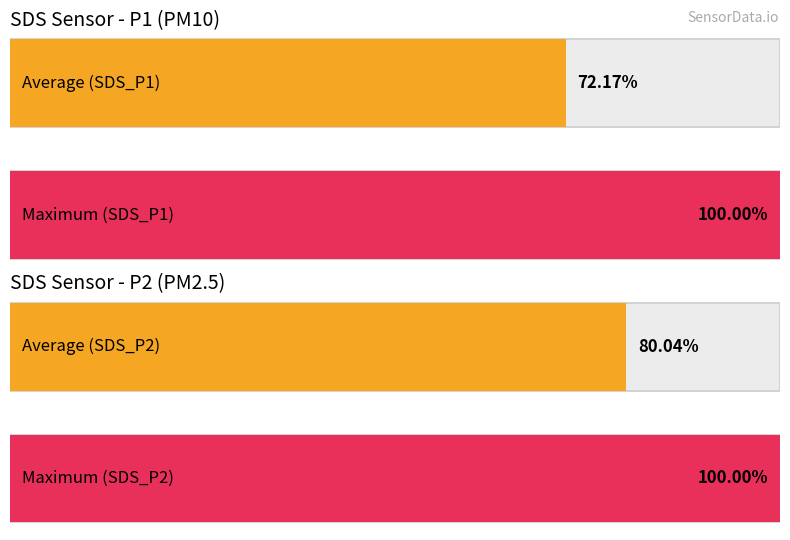

Rank the series at 00:18 from highest to lowest value.

SDS_P1, SDS_P2